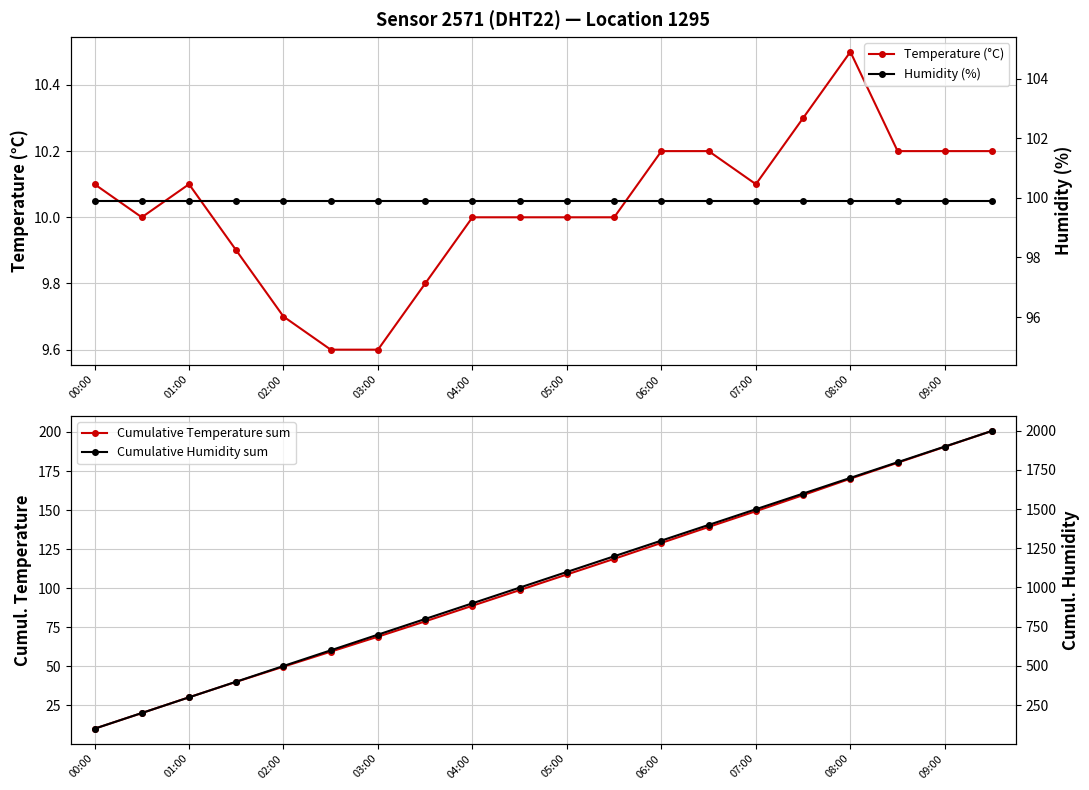

What are all the series names shown in the legend?

Temperature (°C), Cumulative Temperature sum, Humidity (%), Cumulative Humidity sum